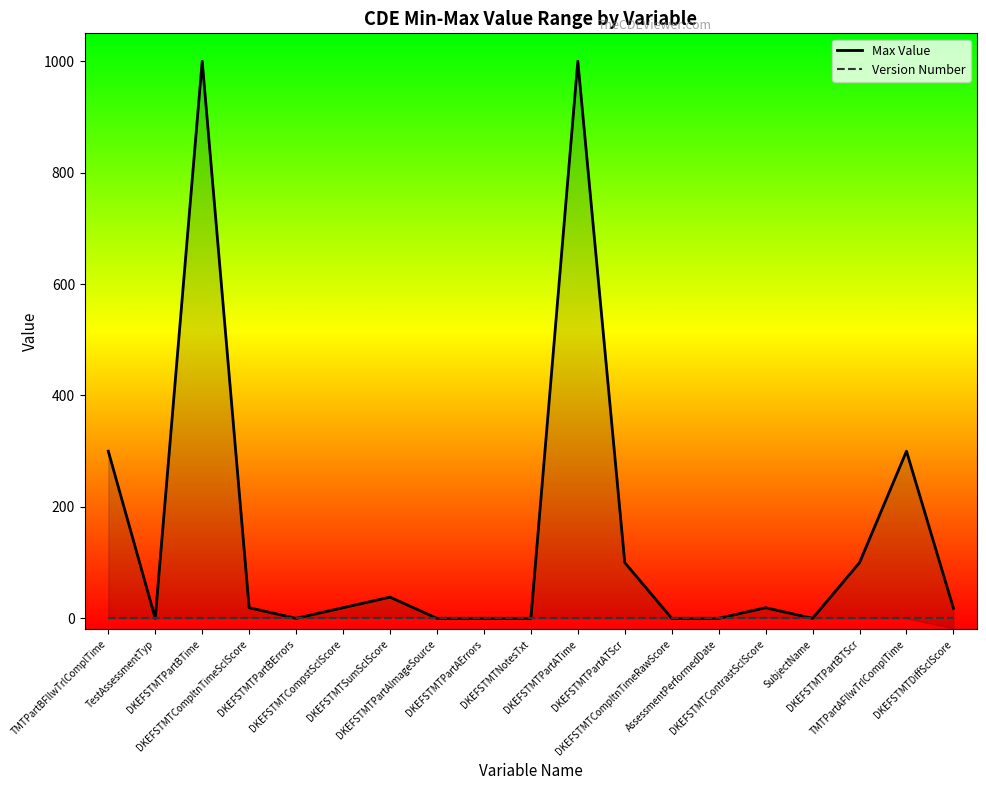

How many lines are shown in the chart?

2